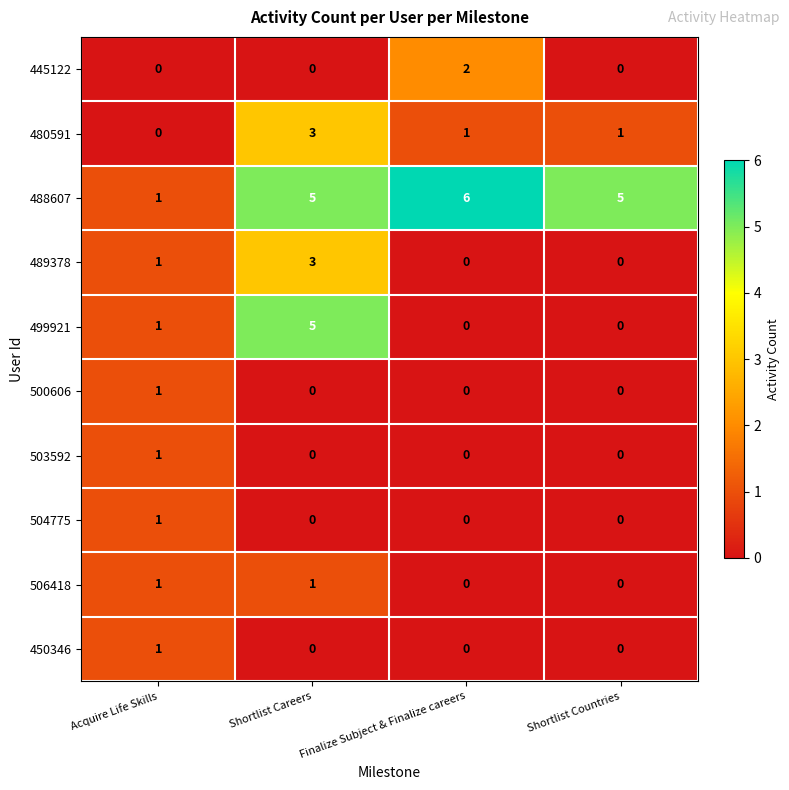

Is the value of 445122 at Shortlist Countries greater than the value of 499921 at Shortlist Careers?

No